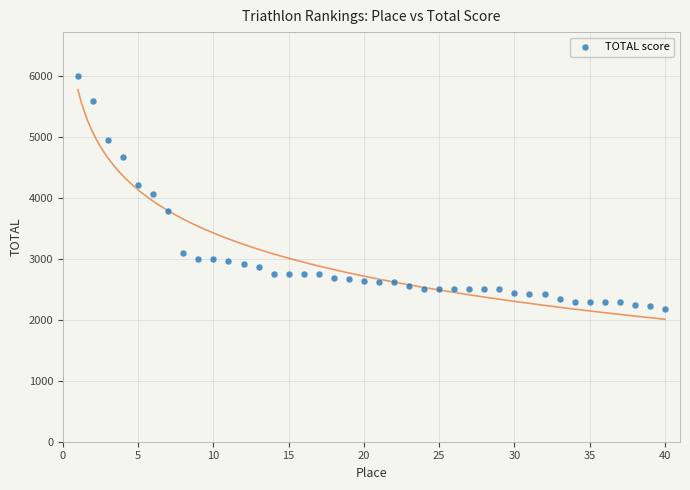

What is the range of X values (max minus min)?

39